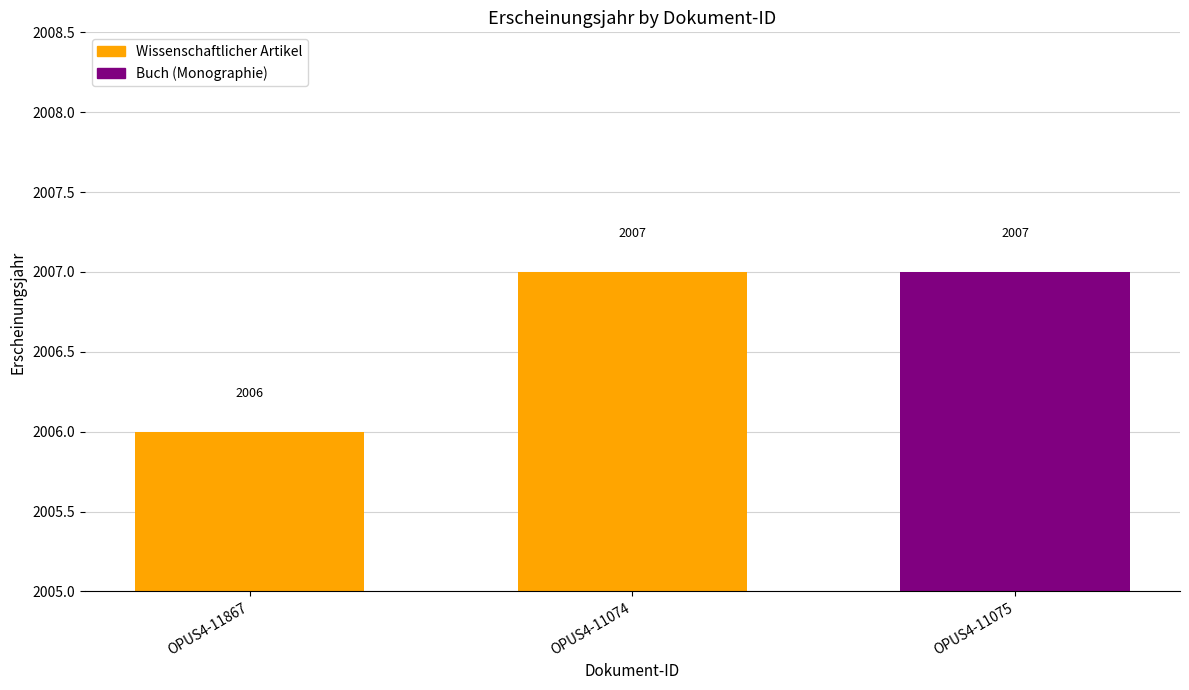

What is the label of the 1st bar from the right?

OPUS4-11075